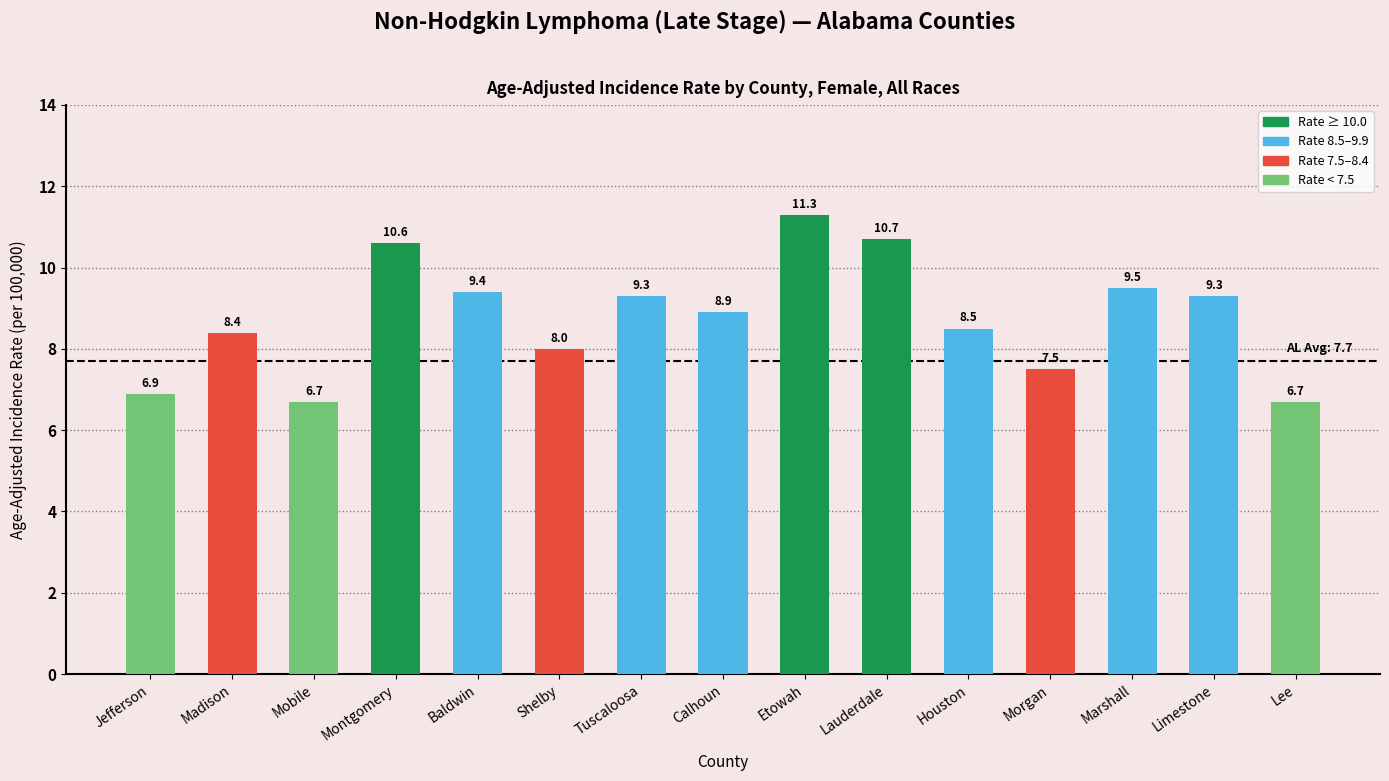

What is the value of the 1st bar from the left?

6.9